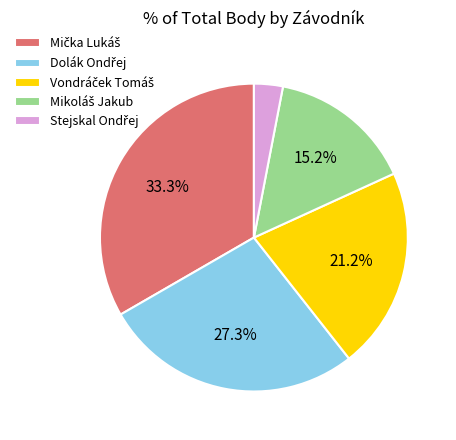

Is there any slice that represents more than half of the pie?

No